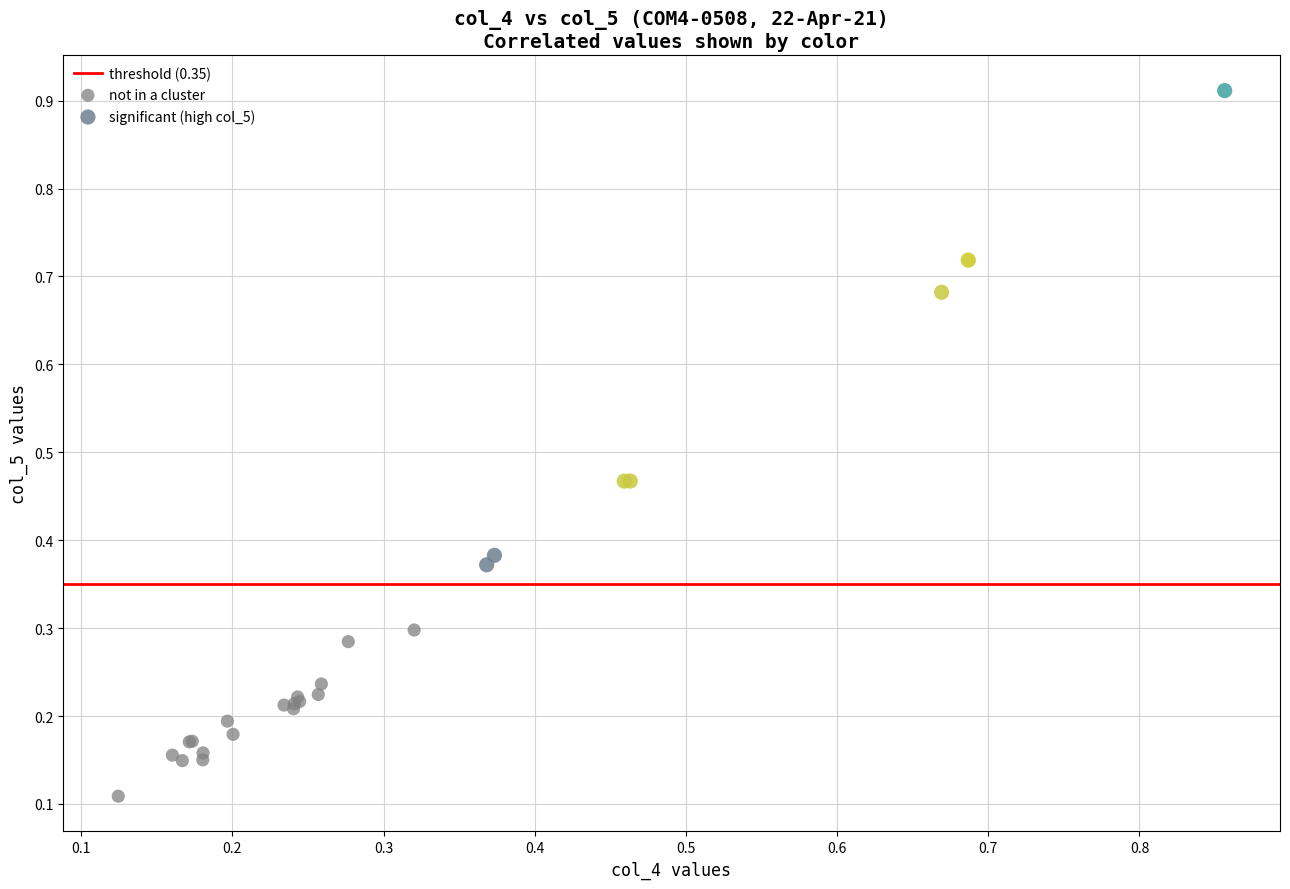

Which series has the largest Y range (max minus min)?

significant (high col_5)